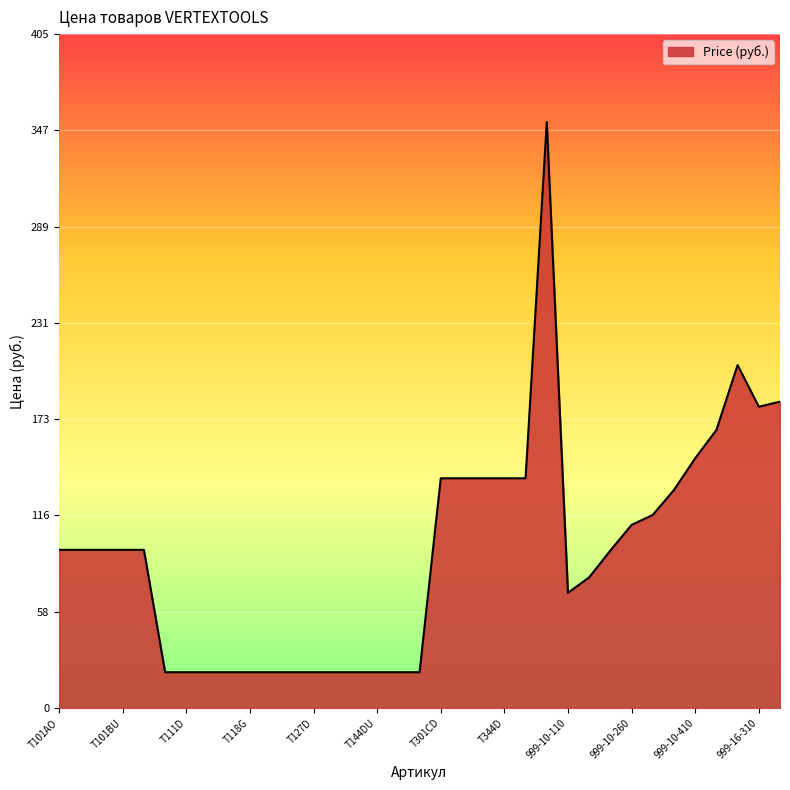

Does the chart have visible grid lines?

Yes